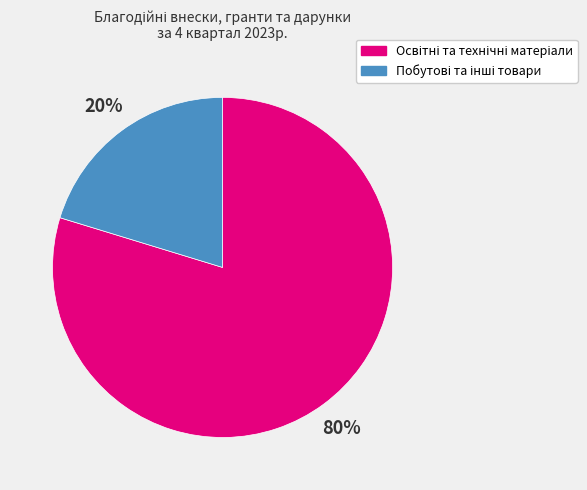

Does any single category account for the majority?

Yes